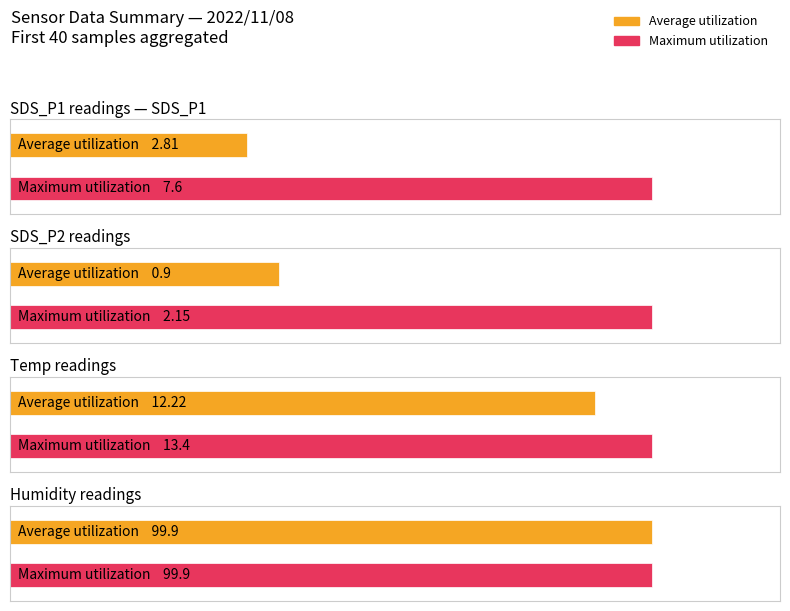

How many values in the Average utilization series are below 3?

2